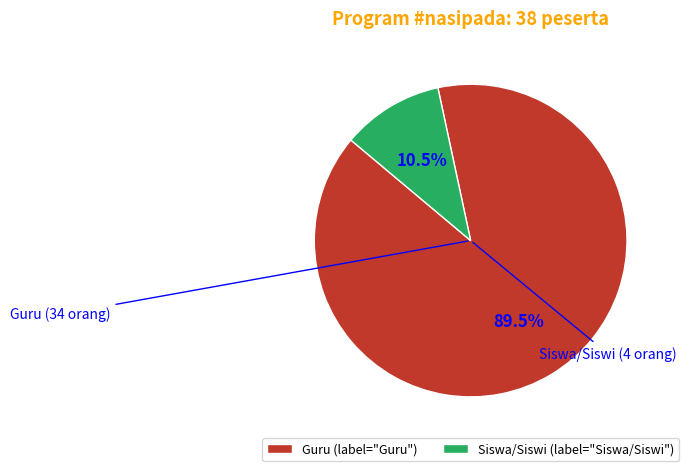

What is the total percentage of Guru (label="Guru") and Siswa/Siswi (label="Siswa/Siswi")?

100.0%